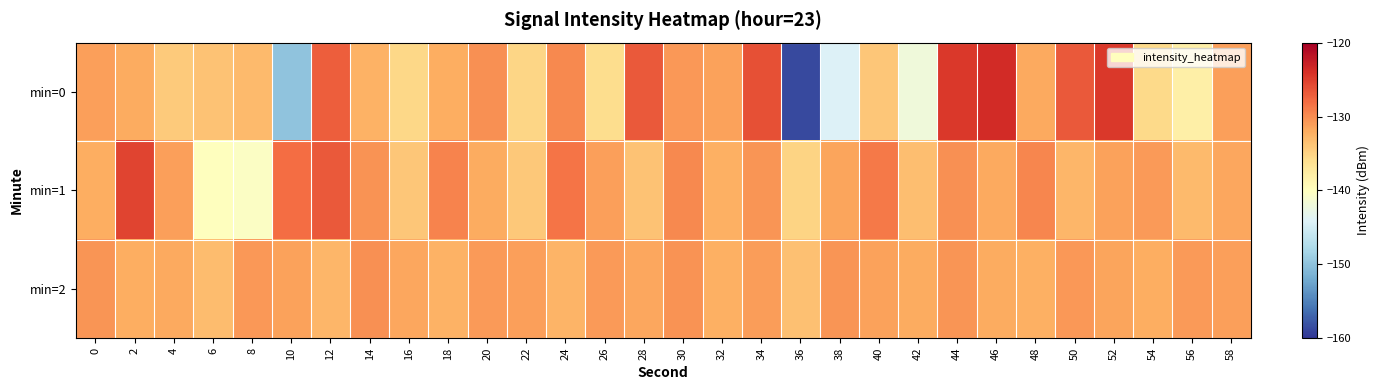

How many data points does each series have?

30